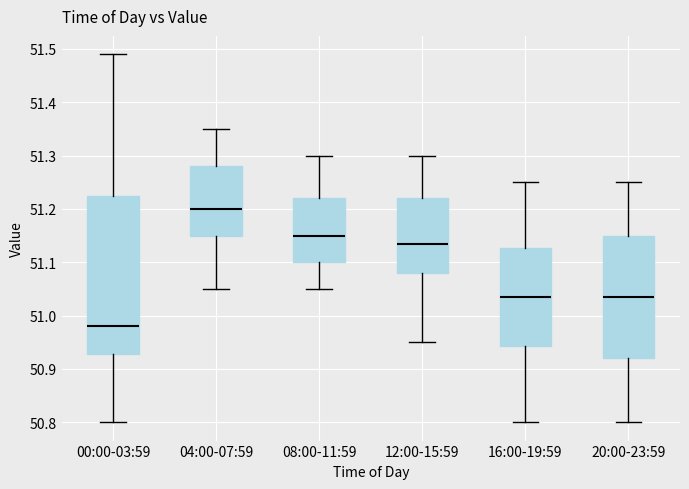

Which box's median line is the lowest?

00:00-03:59